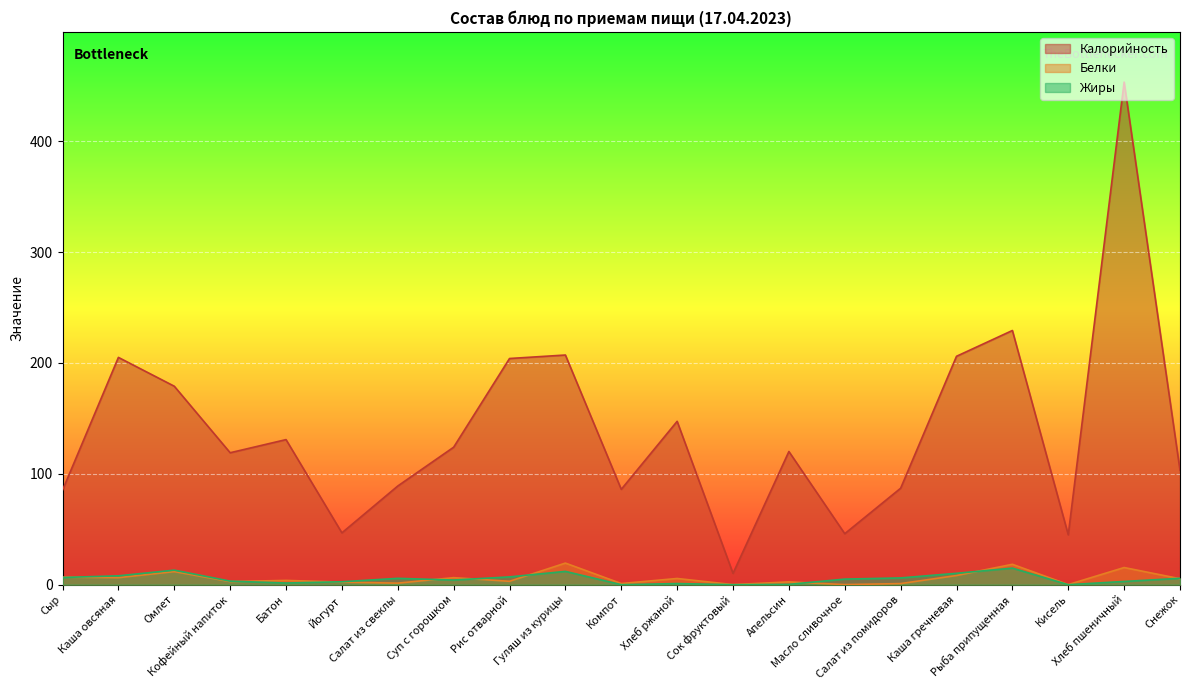

Rank the categories by Белки value from highest to lowest.

Гуляш из курицы, Рыба припущенная, Хлеб пшеничный, Омлет, Каша гречневая, Сыр, Суп с горошком, Каша овсяная, Хлеб ржаной, Снежок, Батон, Рис отварной, Кофейный напиток, Апельсин, Йогурт, Салат из свеклы, Компот, Салат из помидоров, Кисель, Сок фруктовый, Масло сливочное